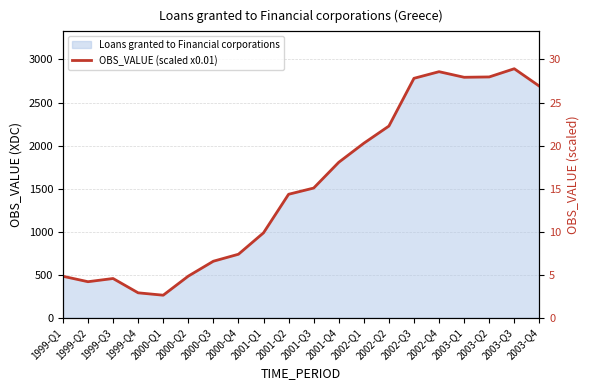

Approximately how many times larger is the value at 1999-Q3 compared to 2002-Q4?

0.2